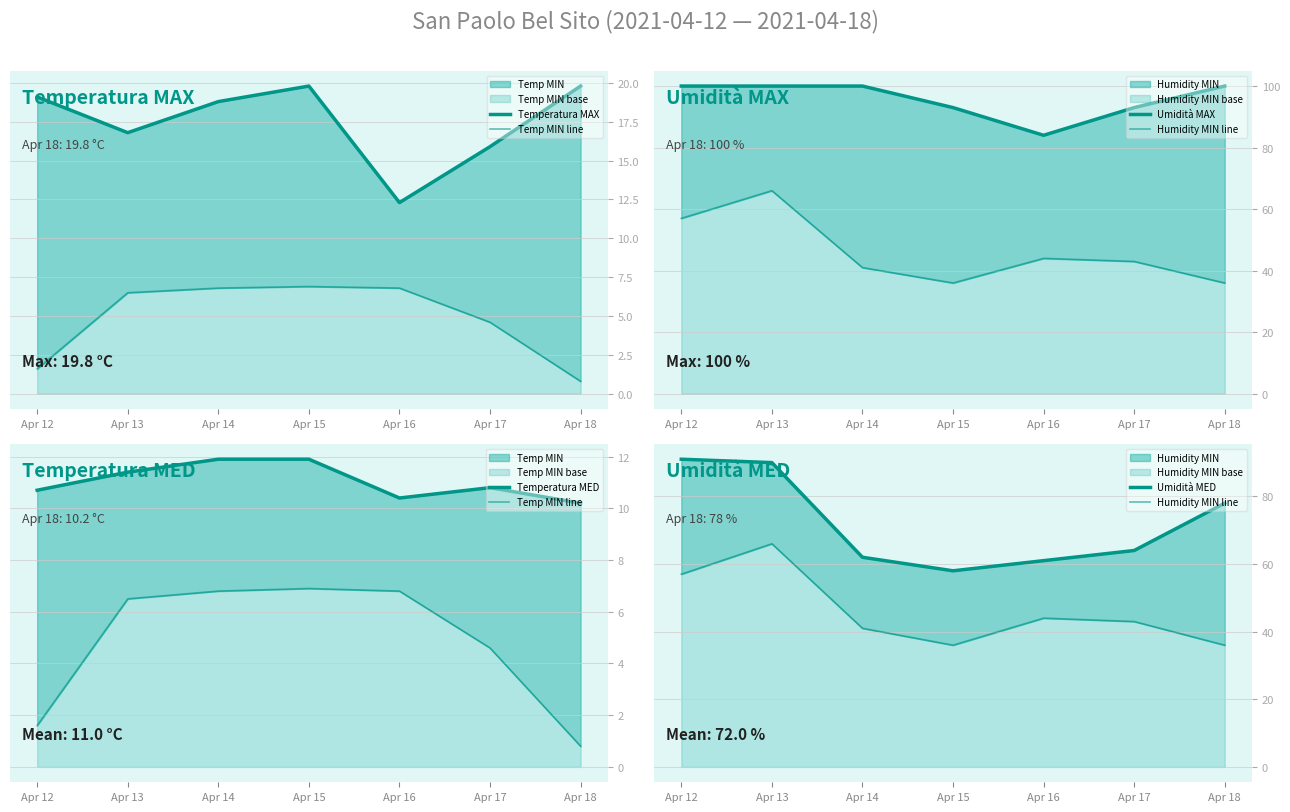

Which label corresponds to the smallest value in the chart?

Apr 18